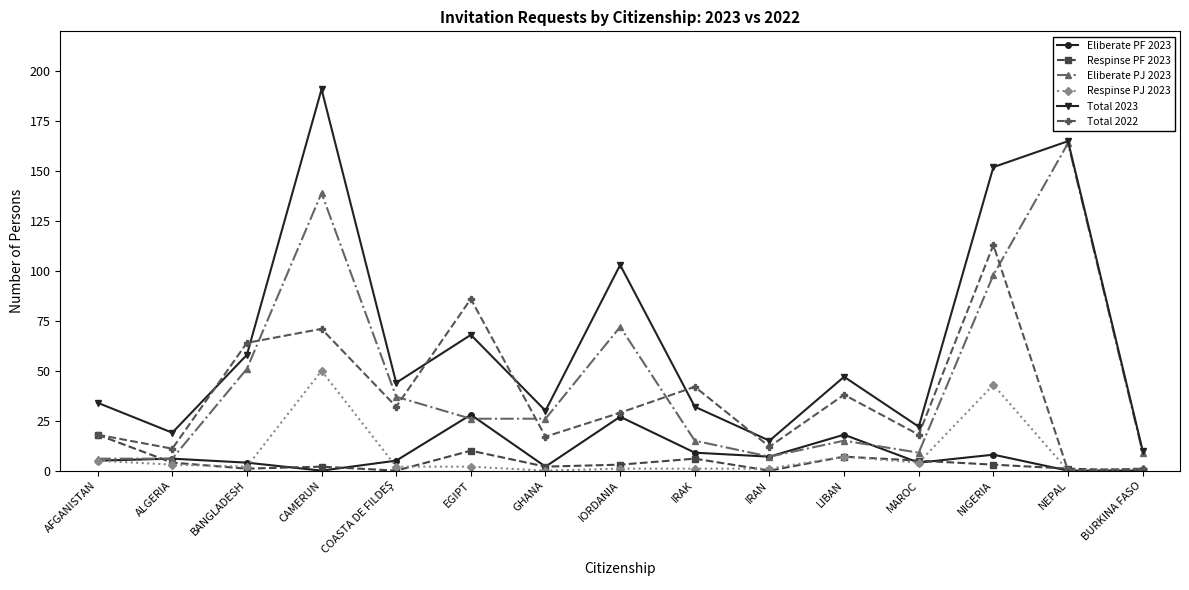

At how many categories does at least one series exceed 116?

3